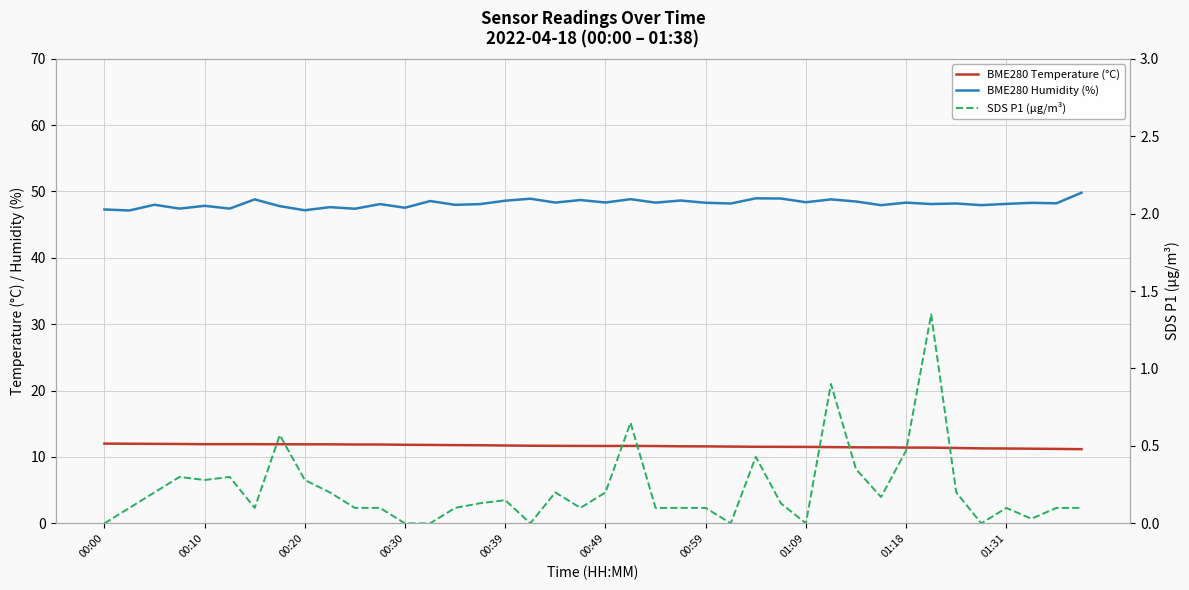

Is it true that BME280 Temperature (°C) equals 16.7 at 00:10?

False